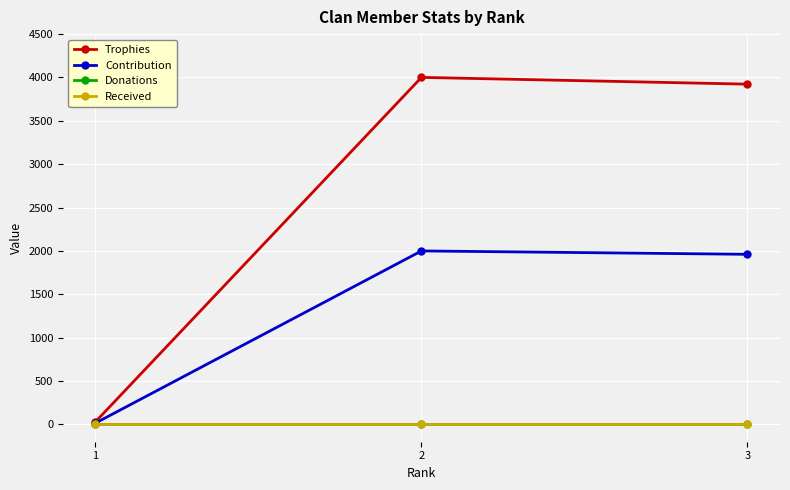

What is the total value across all series at 2?

6001